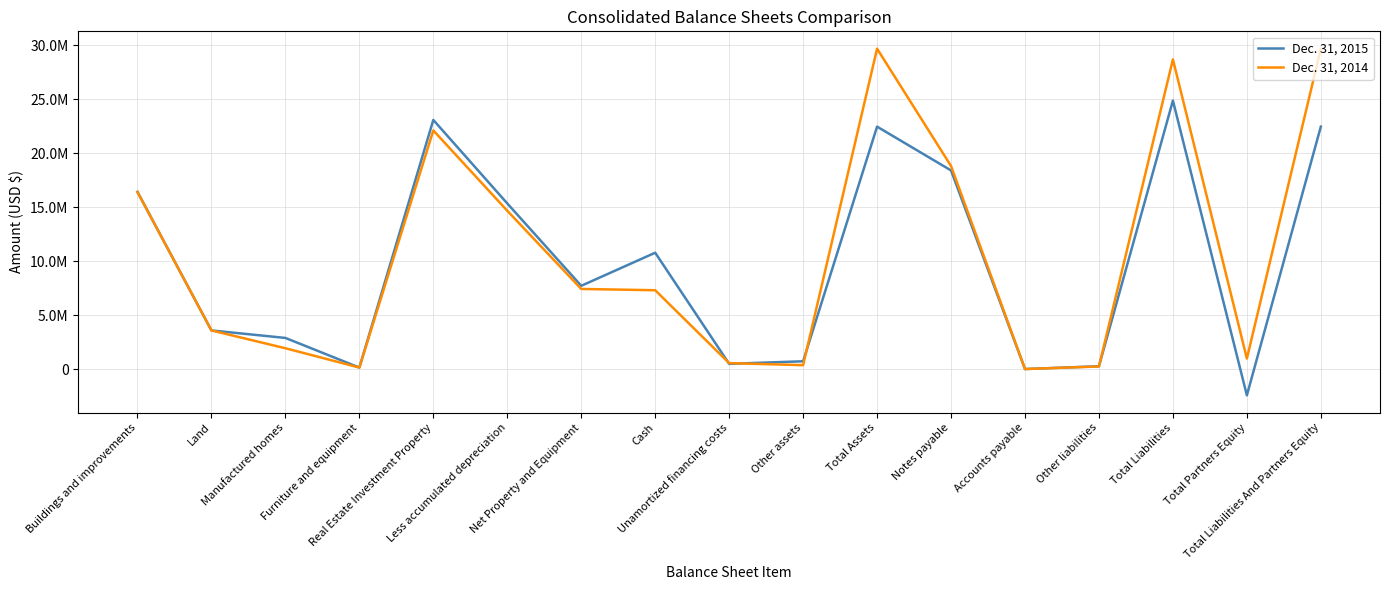

Which series changed the most between Net Property and Equipment and Total Assets?

Dec. 31, 2014